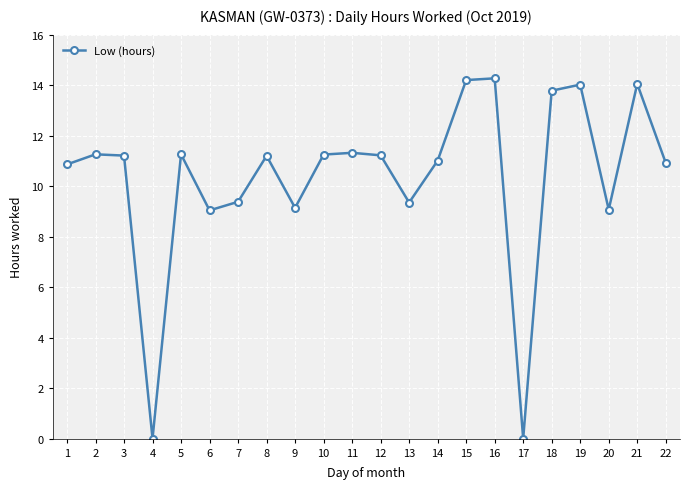

The value at 13 is 9.3. True or false?

True